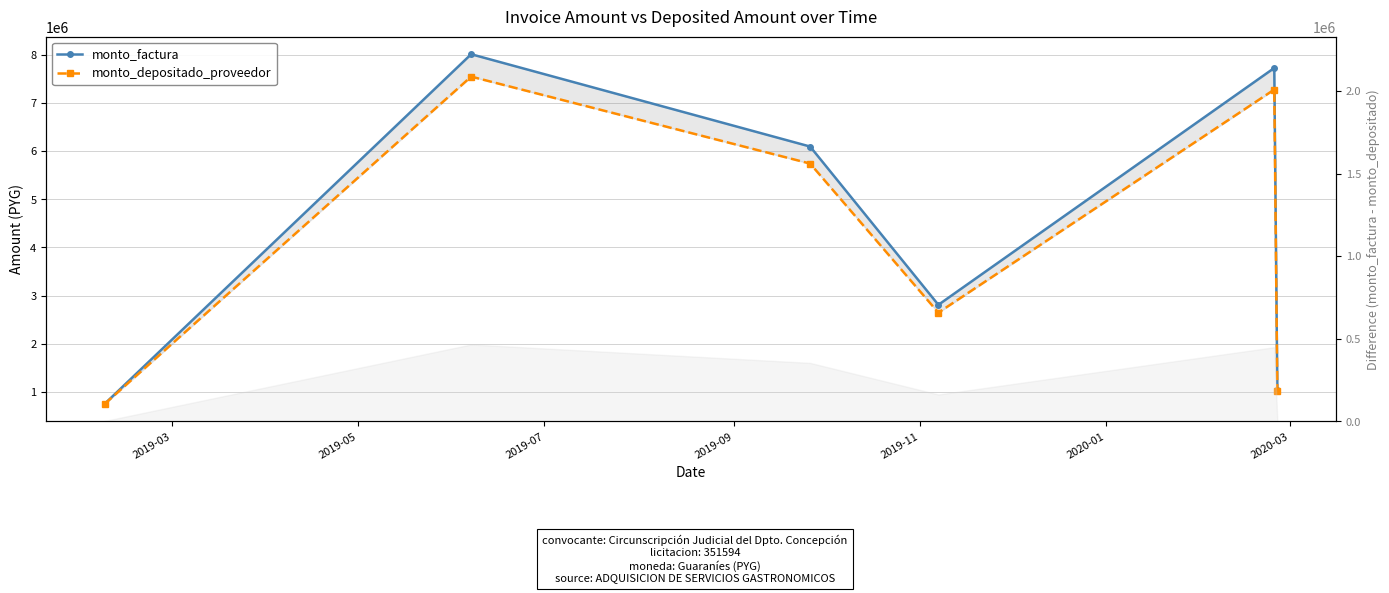

Between 2019-09 and 2019-07, which is larger?

2019-07